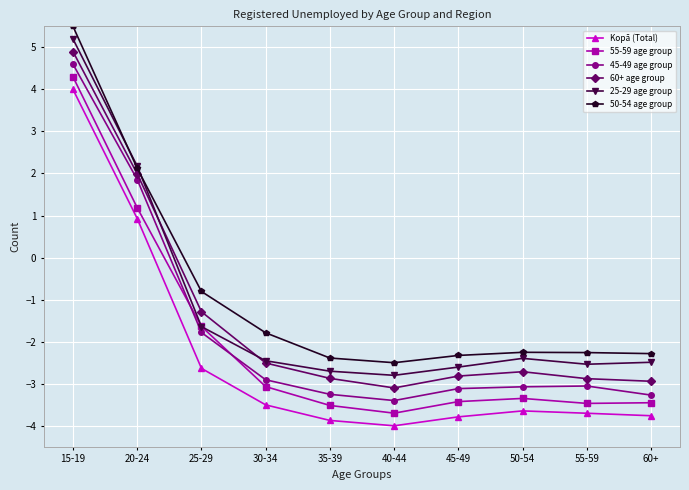

True or false: 25-29 age group has a value of -2.7 at 35-39.

True